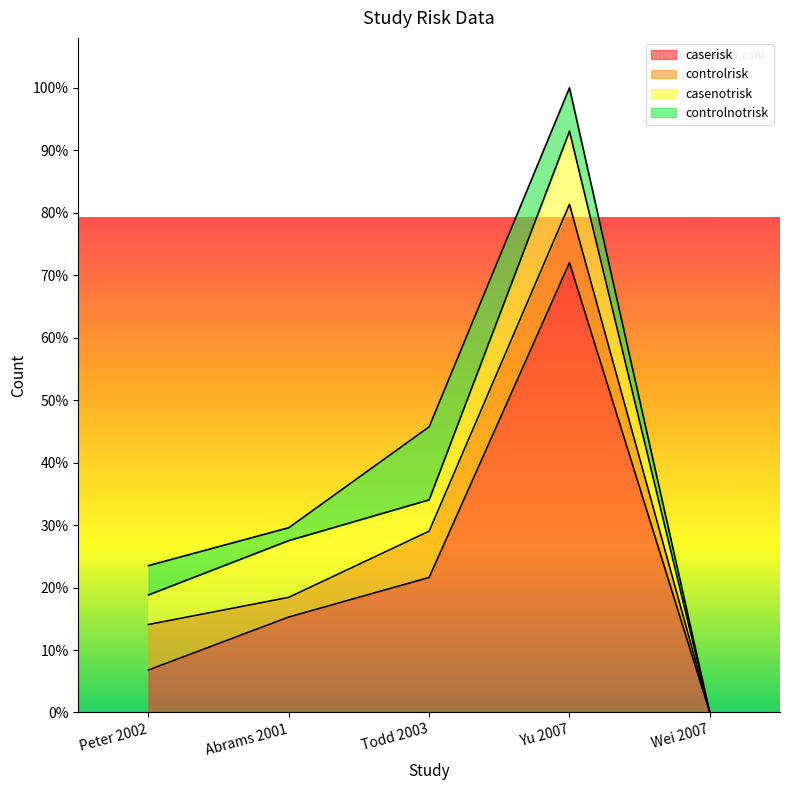

True or false: controlnotrisk and caserisk intersect in this chart.

False